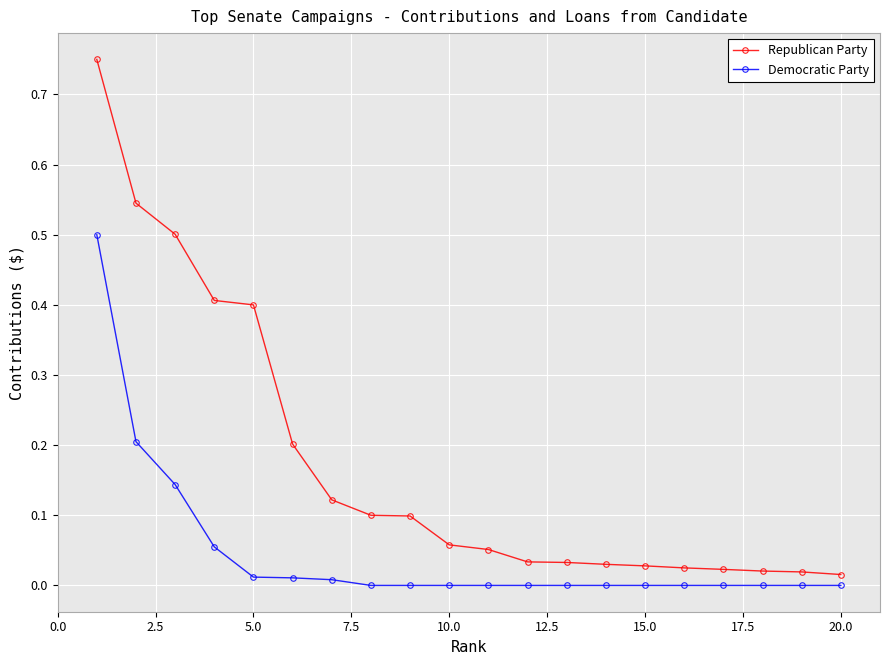

Which series has the largest total across all categories?

Republican Party